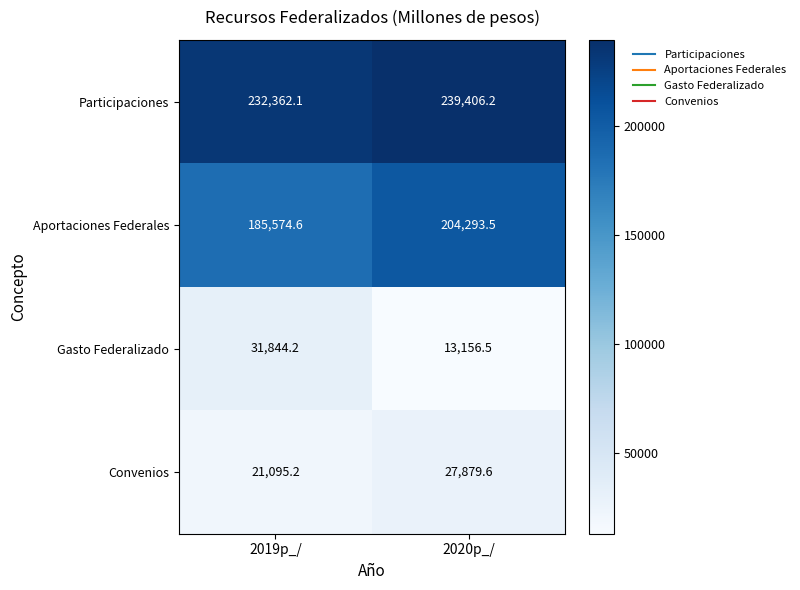

What is the difference between the maximum and minimum values in the Participaciones series?

7044.1